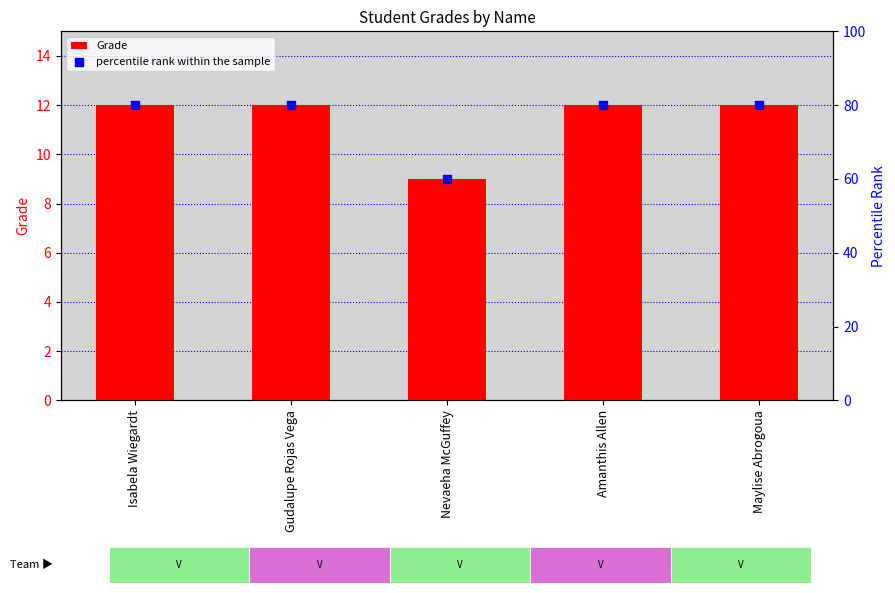

Which series has the largest total across all categories?

percentile rank within the sample